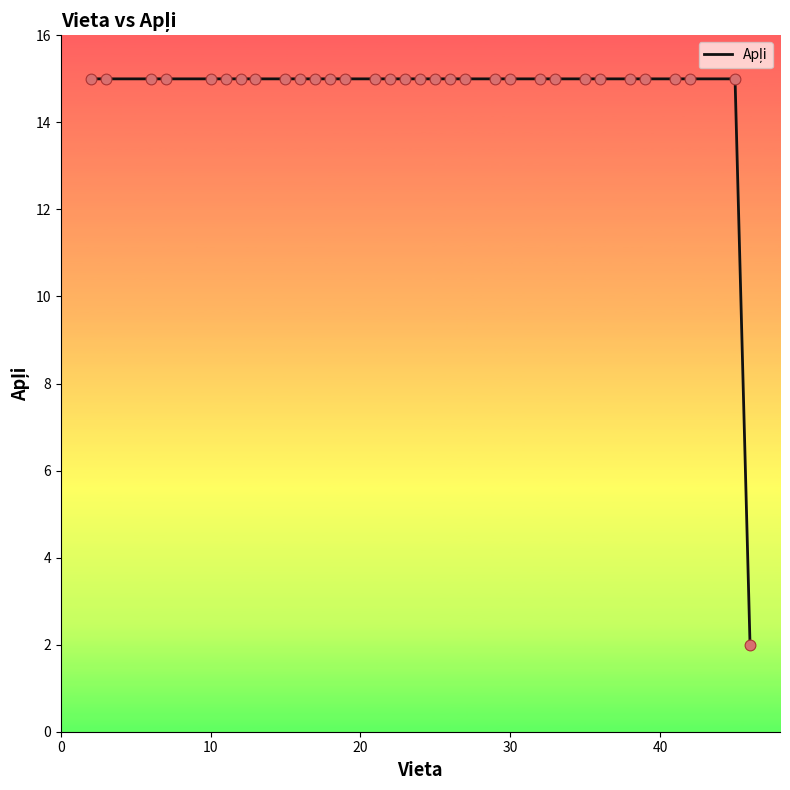

What is the difference between the maximum and minimum values?

13